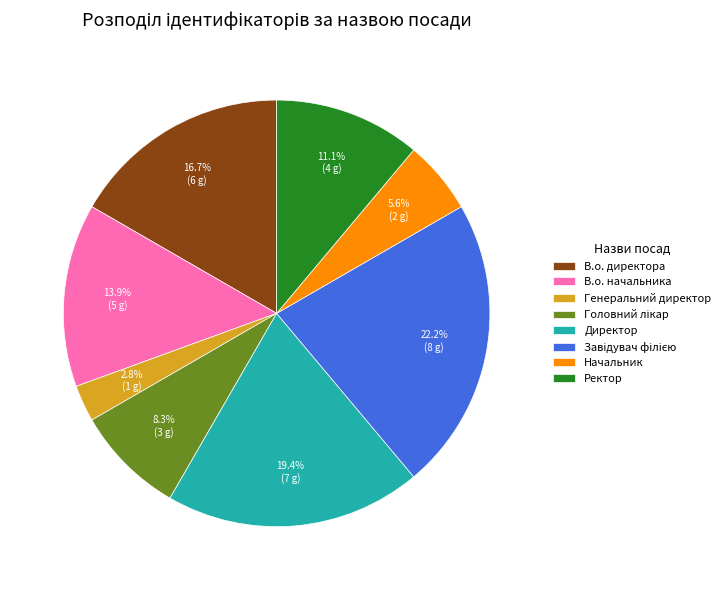

What is the smallest slice in the pie chart?

Генеральний директор